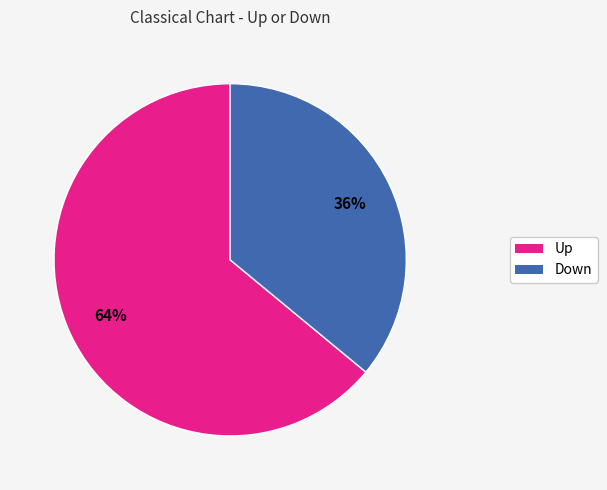

To the nearest percent, what is the difference between the largest and smallest slice percentages?

28%